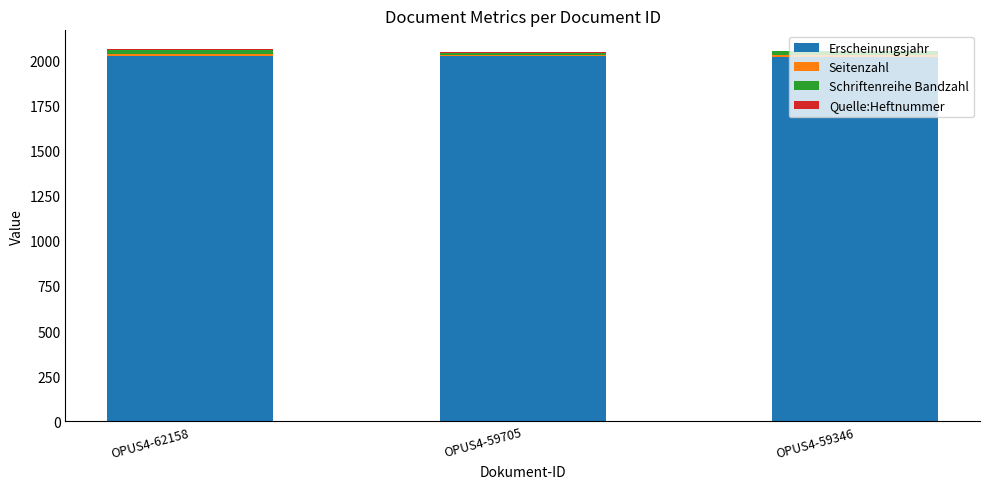

Is it true that Erscheinungsjahr equals 635 at OPUS4-59705?

False